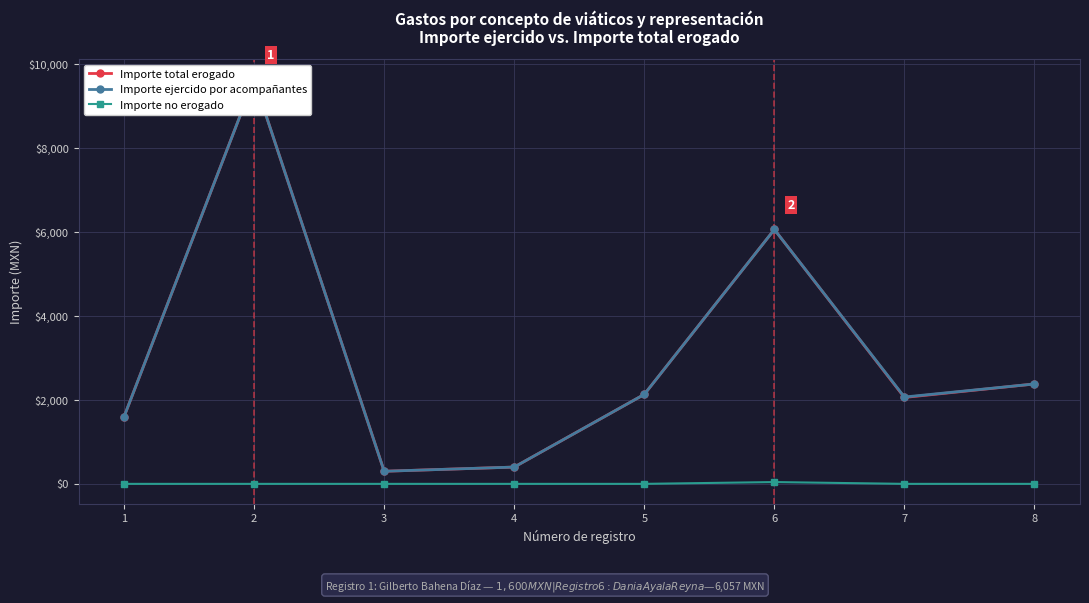

What is the greatest value displayed?

9628.7